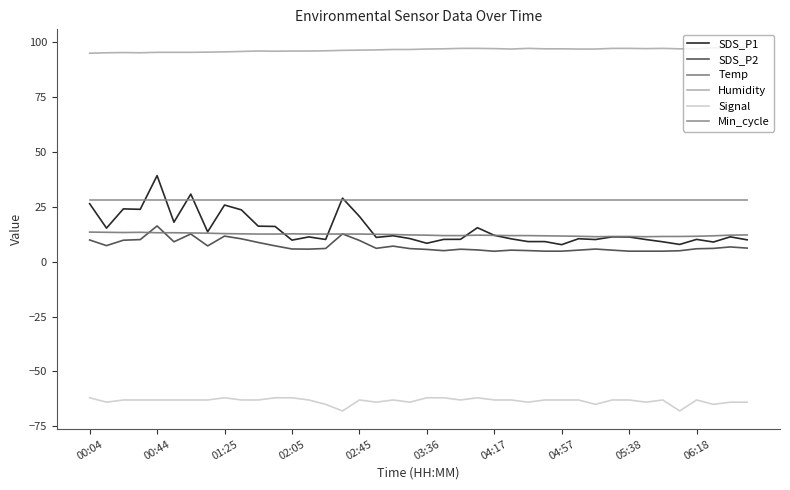

How many series are shown in this chart?

6